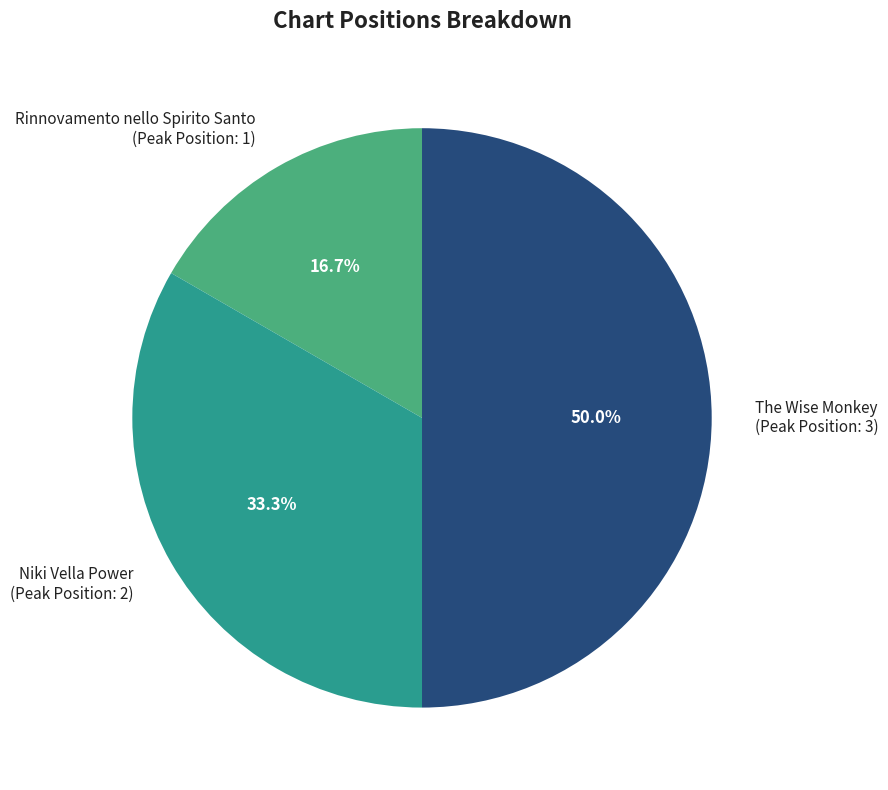

What percentage is the The Wise Monkey slice, to the nearest percent?

50%